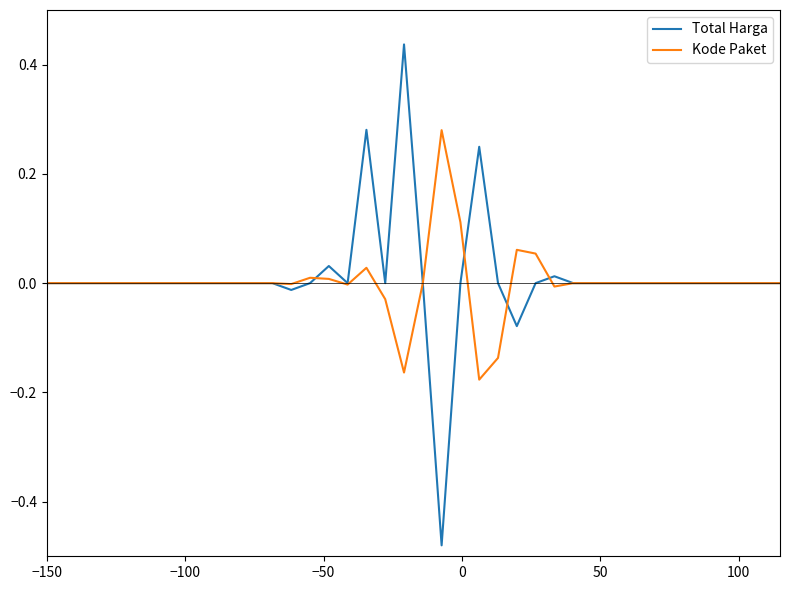

List the series in order of their peak value, lowest first.

Kode Paket, Total Harga